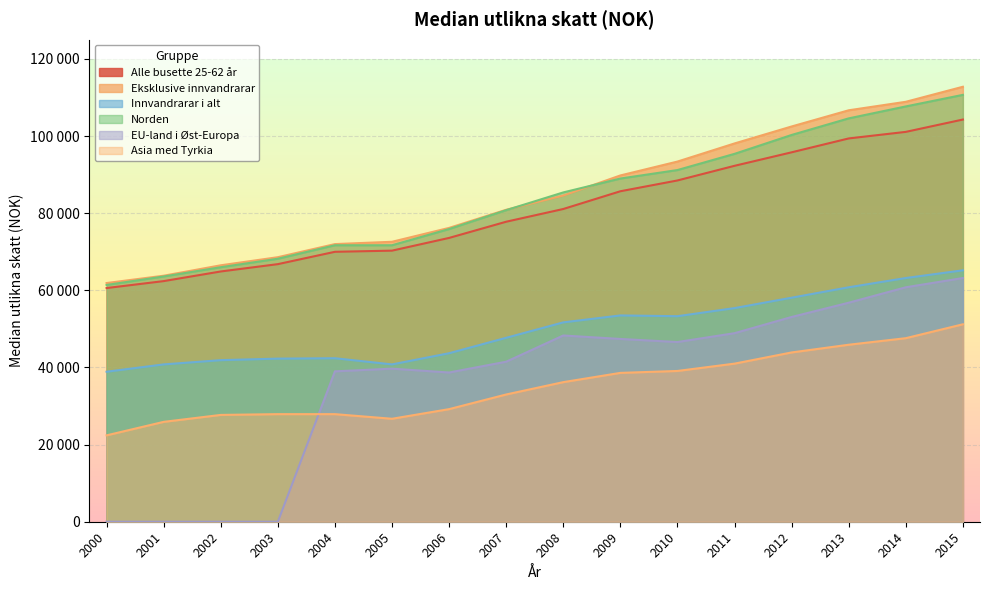

What are all the series names shown in the legend?

Alle busette 25-62 år, Eksklusive innvandrarar, Innvandrarar i alt, Norden, EU-land i Øst-Europa, Asia med Tyrkia